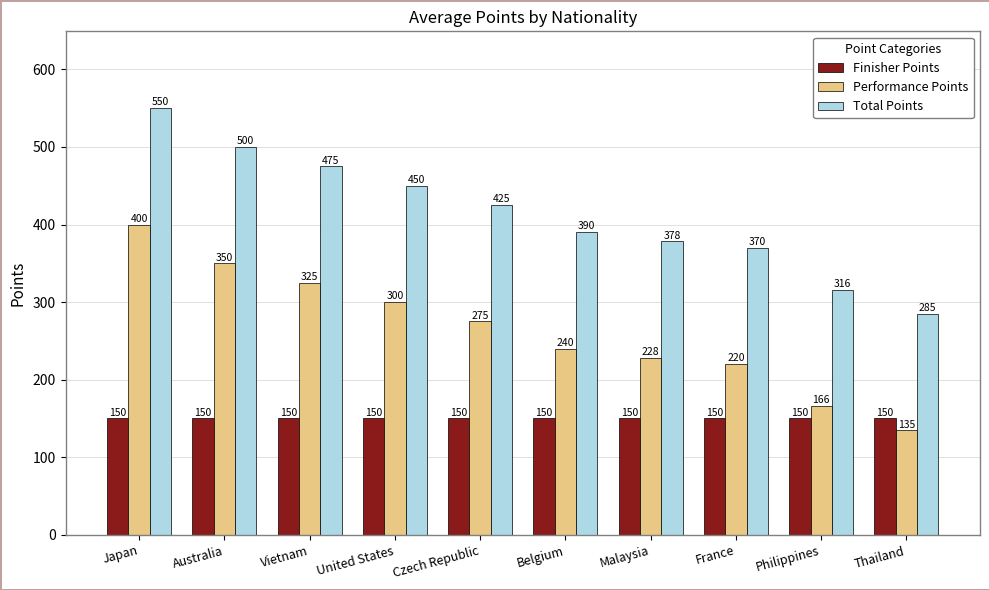

At which label is Total Points closest to 417?

Czech Republic